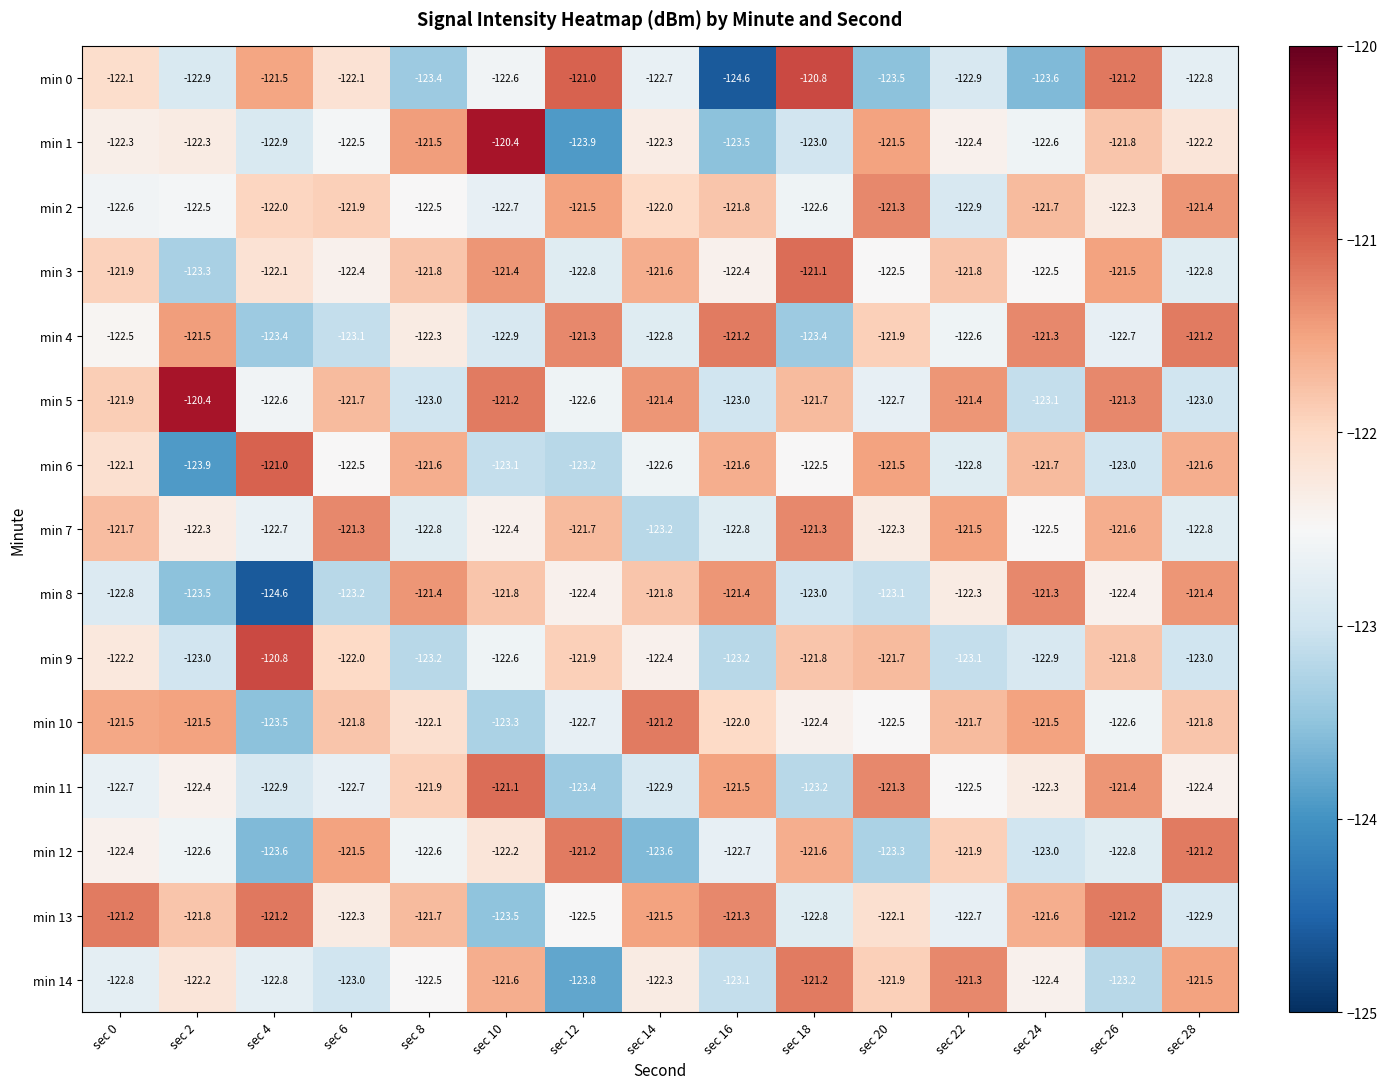

The value of min 12 at sec 18 is -121.6. True or false?

True